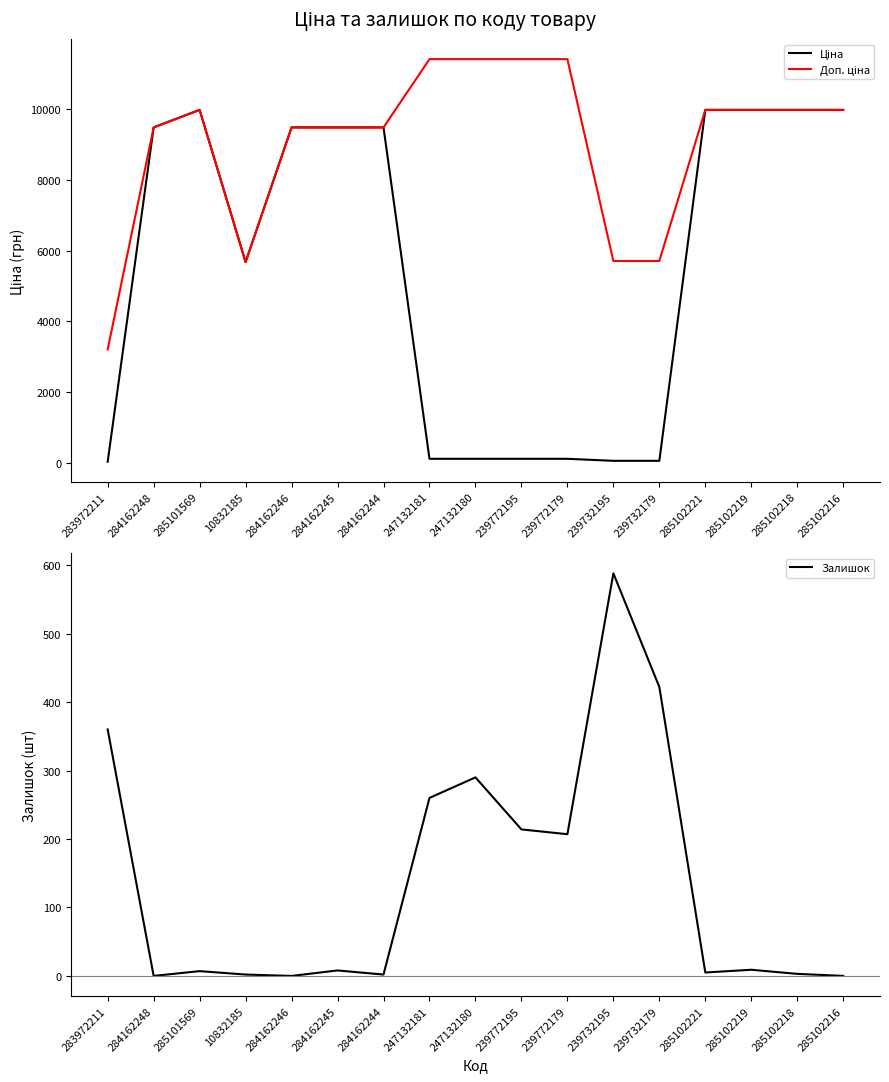

Between 285101569 and 247132180, which series saw the biggest shift?

Ціна